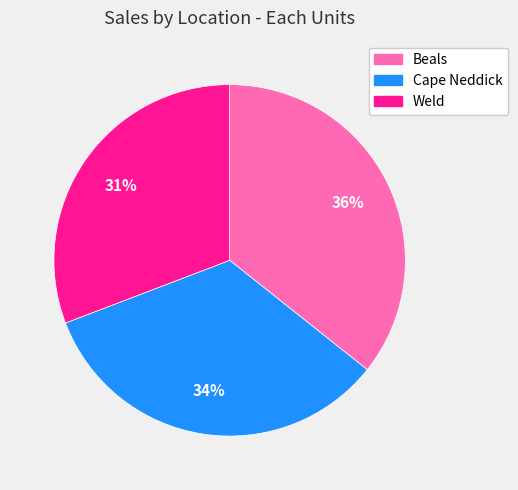

Do Beals and Weld together represent more than half of the pie?

Yes